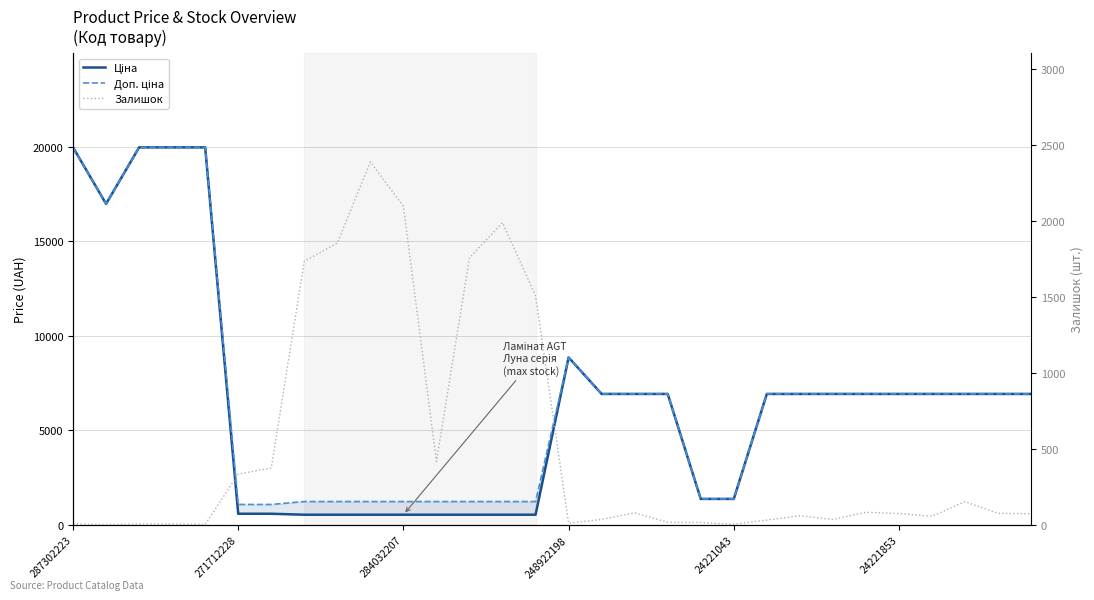

What is the label of the 22nd point from the right?

8